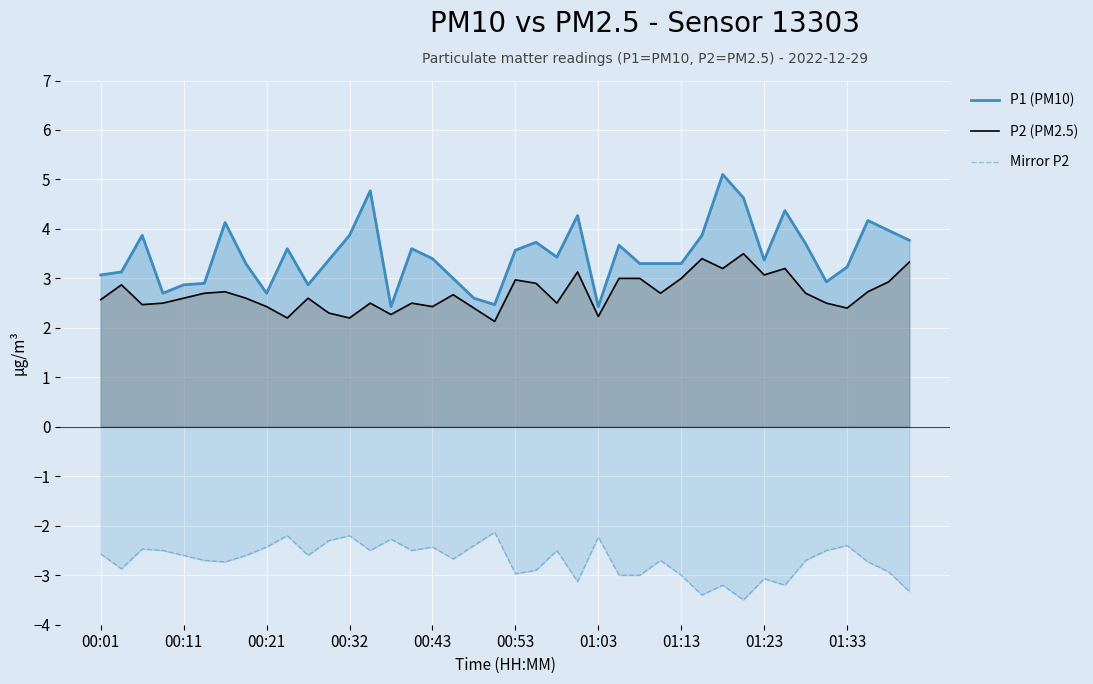

How many interior local peaks does the P1 (PM10) series have?

11